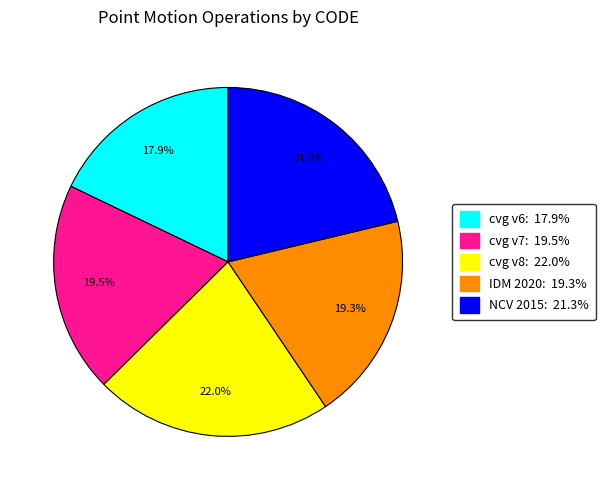

Does any single category account for the majority?

No